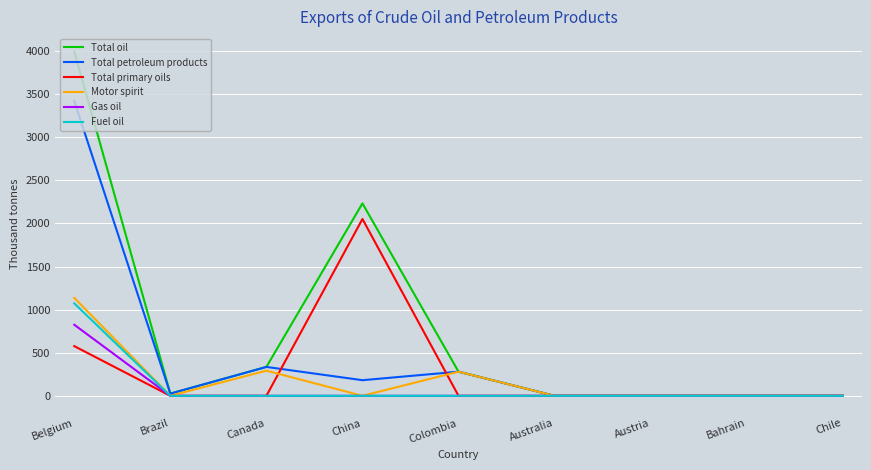

What is the highest value of the Motor spirit series?

1136.7